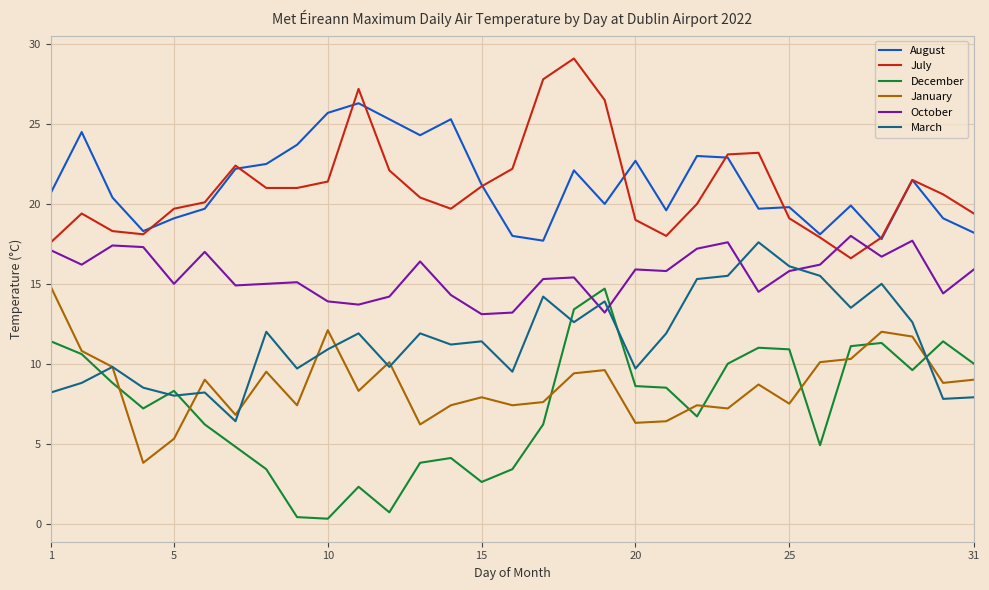

True or false: August and March cross at least once.

False